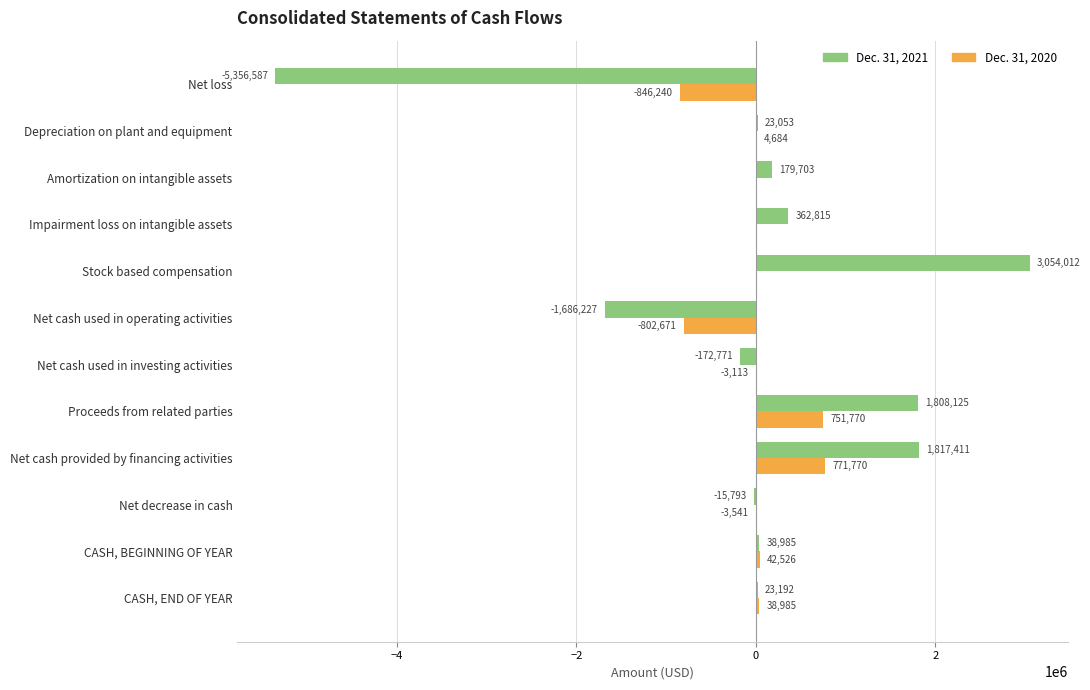

Read the Dec. 31, 2021 value at Net cash used in investing activities, to the nearest 10.

-172770